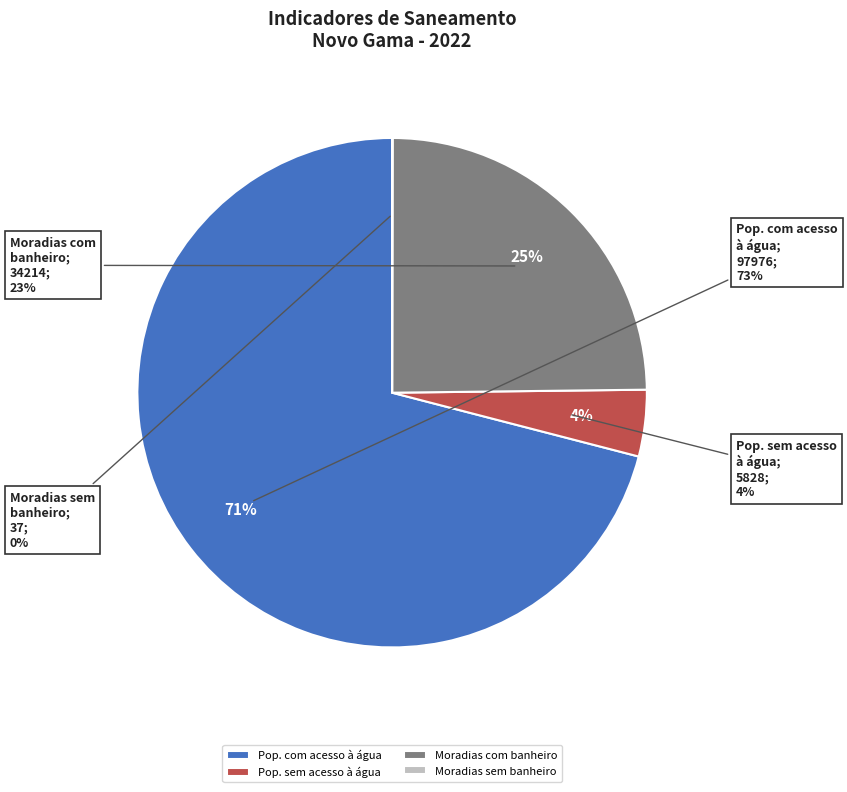

True or false: População sem acesso à água accounts for 1% of the total.

False